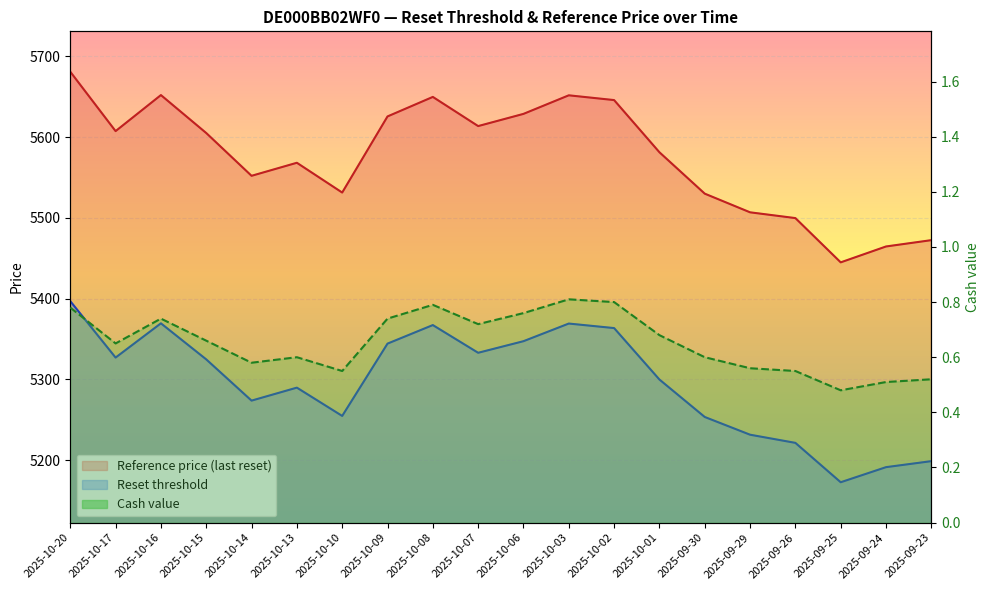

At which label does Cash value reach its minimum?

2025-09-25